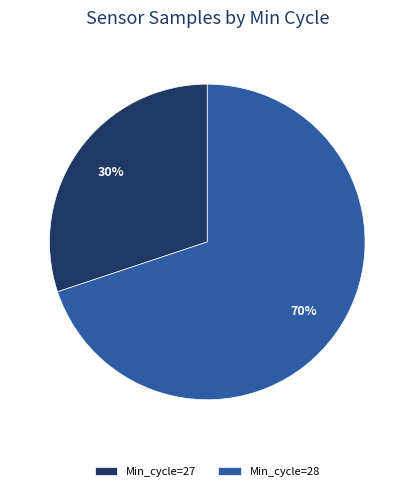

Count the number of slices in the pie.

2